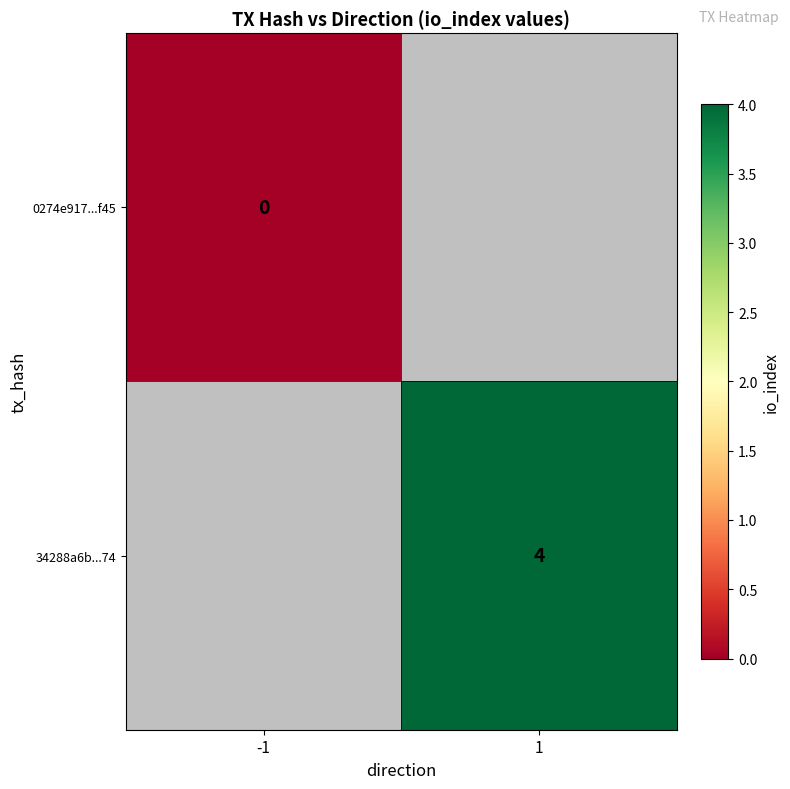

The value of 34288a6b...74 at 1 is 4. True or false?

True